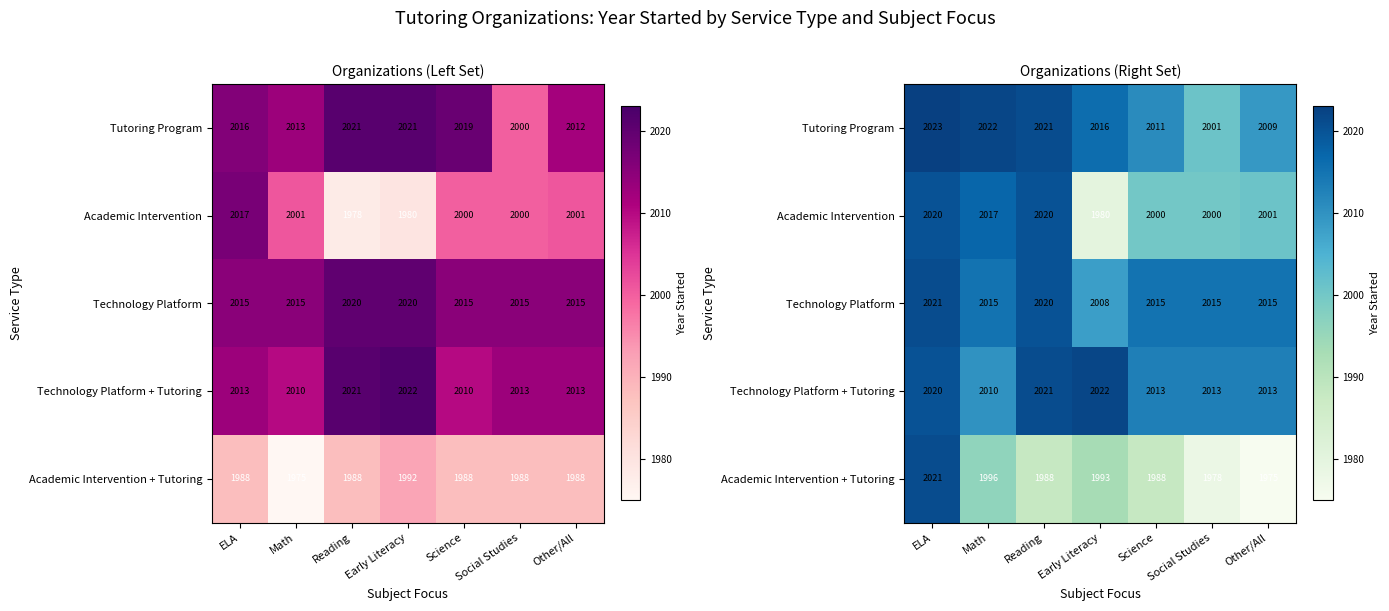

What is the greatest value displayed?

2023